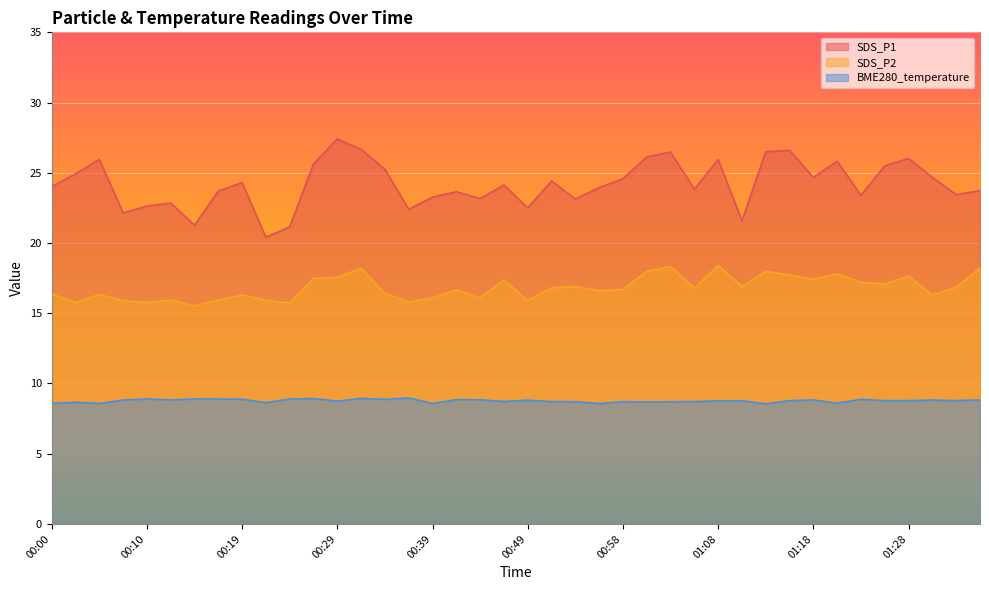

The value of BME280_temperature at 01:11 is 12.2. True or false?

False